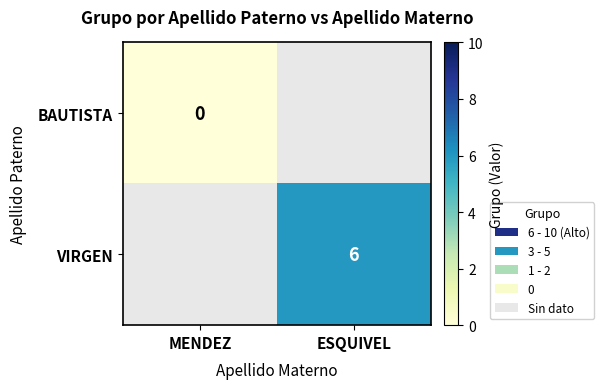

Which has a higher value, MENDEZ or ESQUIVEL?

ESQUIVEL